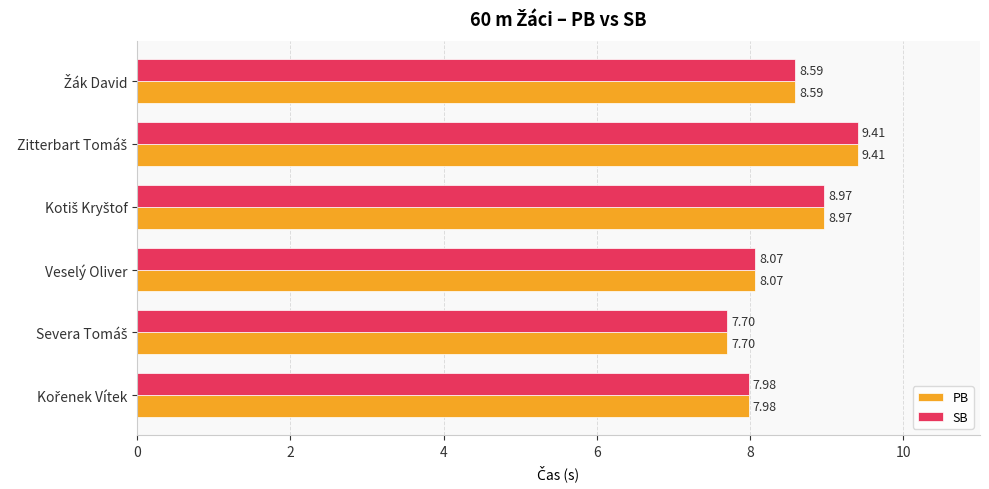

What is the average value of the PB series?

8.5